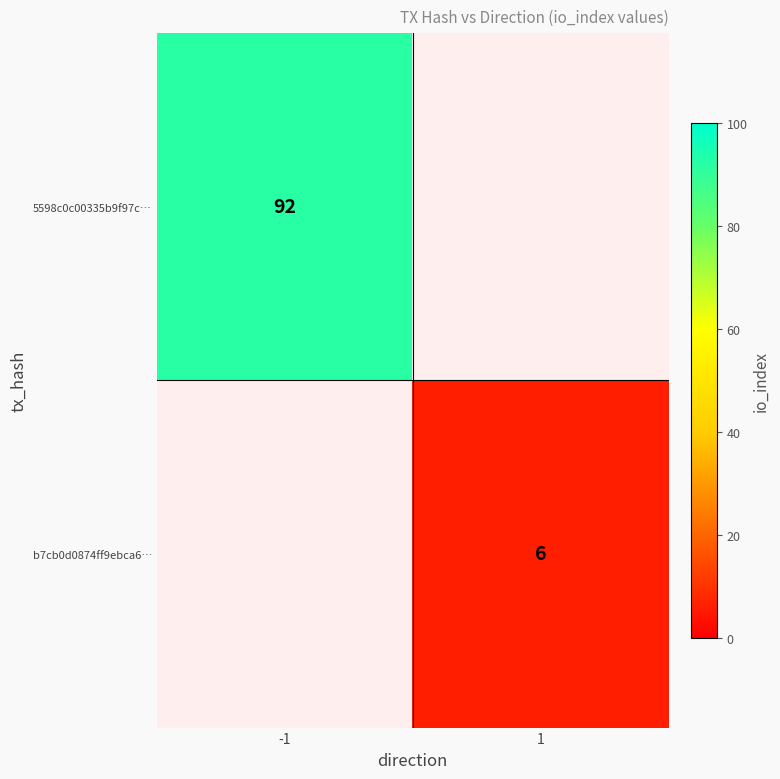

What is the difference between the highest and lowest values at 1?

6